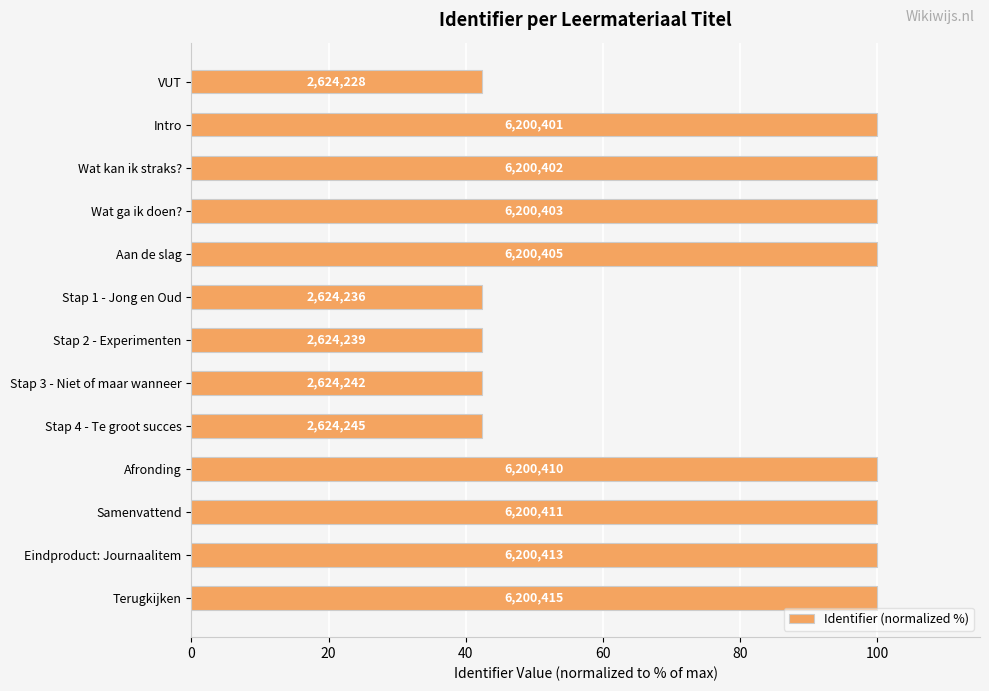

Does the chart contain any negative values?

No